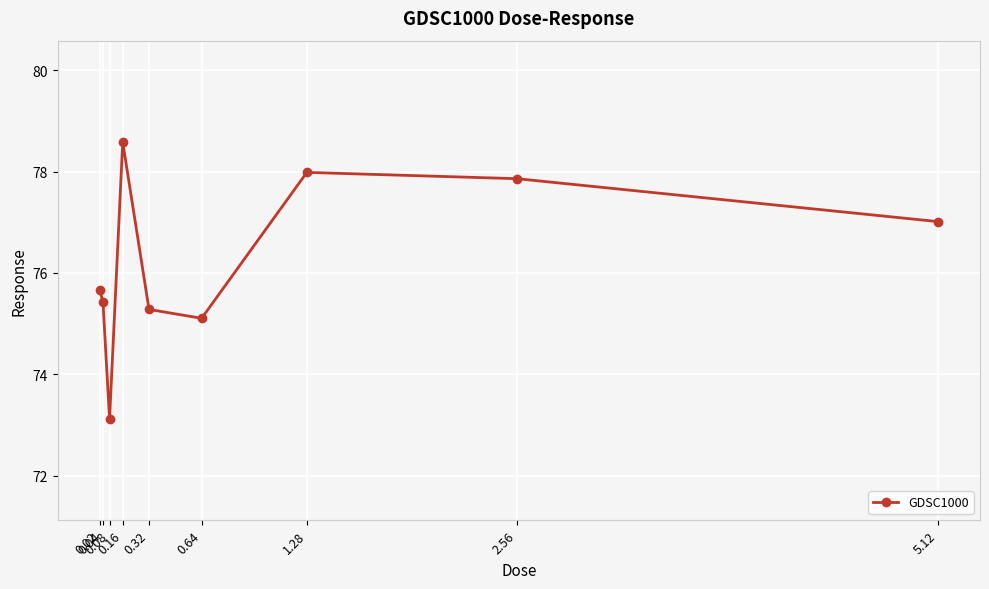

What is the greatest value displayed?

78.6